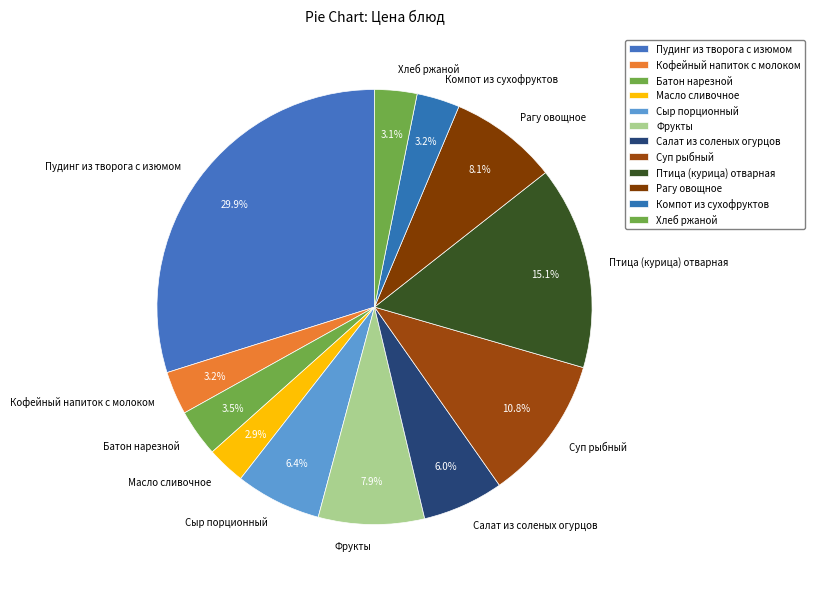

To the nearest percent, what is the difference between the largest and smallest slice percentages?

27%